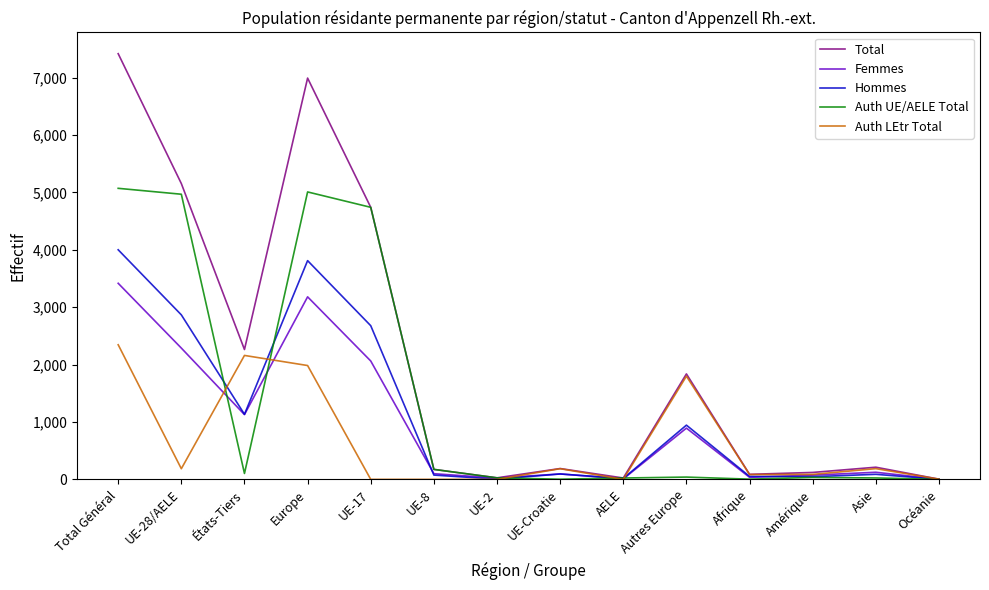

Is the value of Total at Océanie greater than the value of Hommes at UE-17?

No